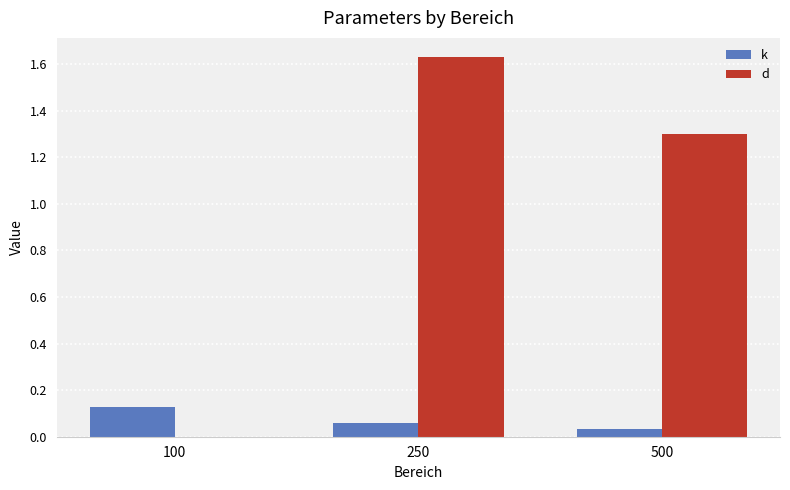

Is the value of d at 250 greater than the value of k at 500?

Yes